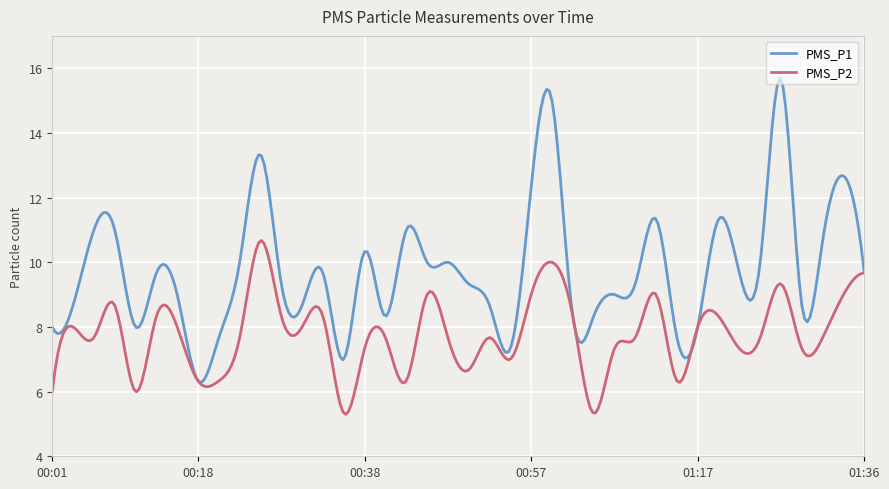

Which series has the widest spread of values?

PMS_P1